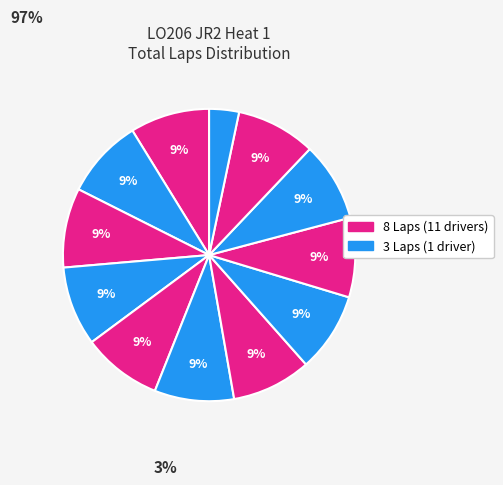

How many slices are in this pie chart?

12